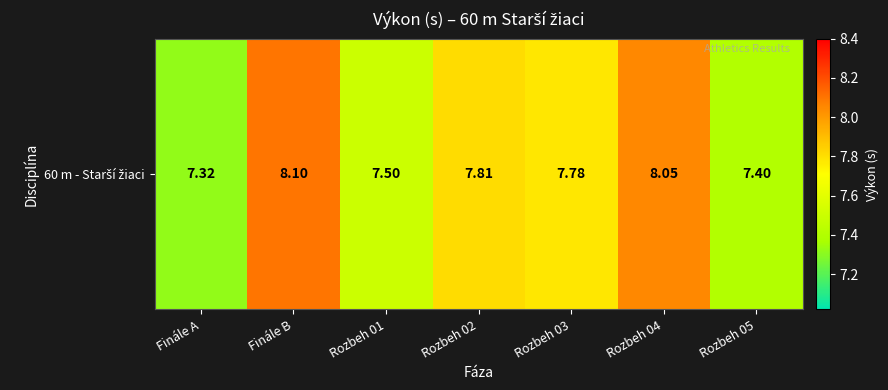

Rank the categories by value from highest to lowest.

Finále B, Rozbeh 04, Rozbeh 02, Rozbeh 03, Rozbeh 01, Rozbeh 05, Finále A